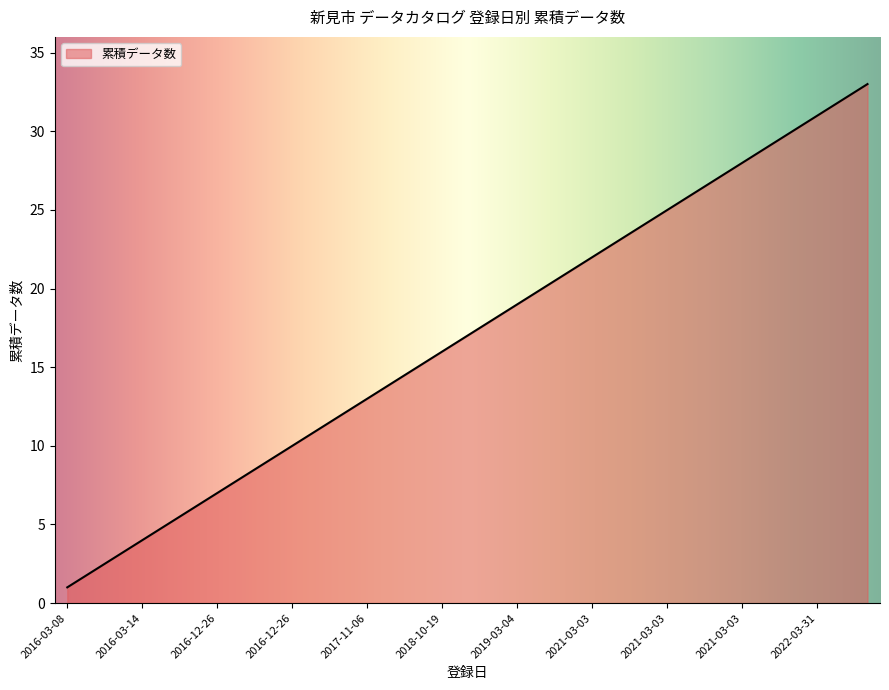

What is the maximum value shown in the chart?

33